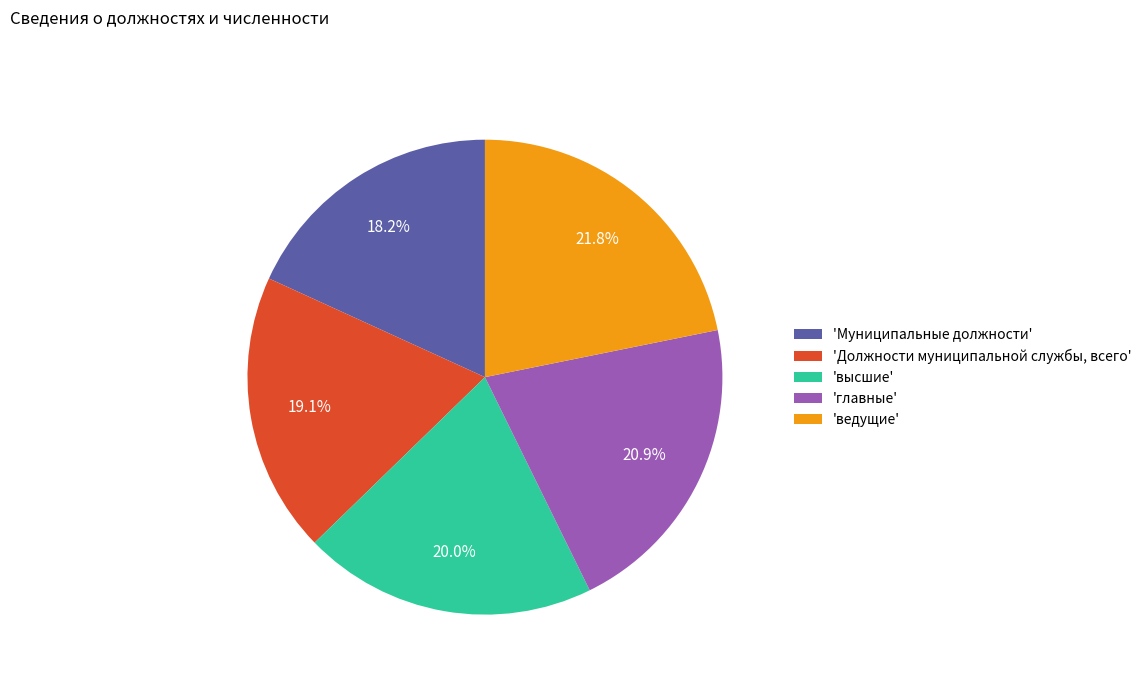

Which has a higher value, 'ведущие' or 'Должности муниципальной службы, всего'?

'ведущие'